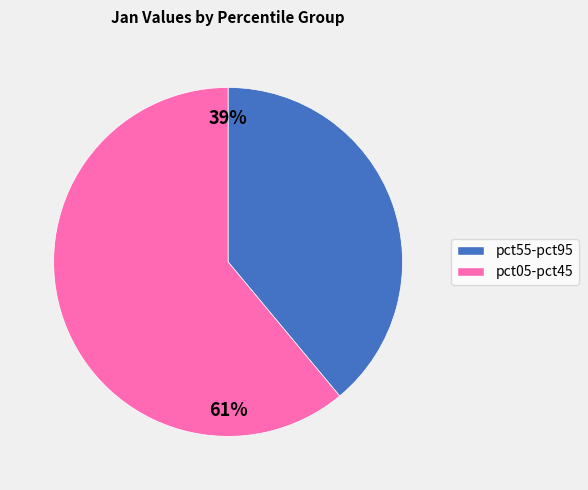

Is there any slice that represents more than half of the pie?

Yes